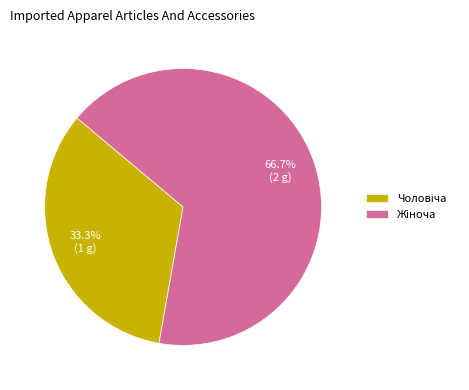

Is there a majority slice in this chart?

Yes